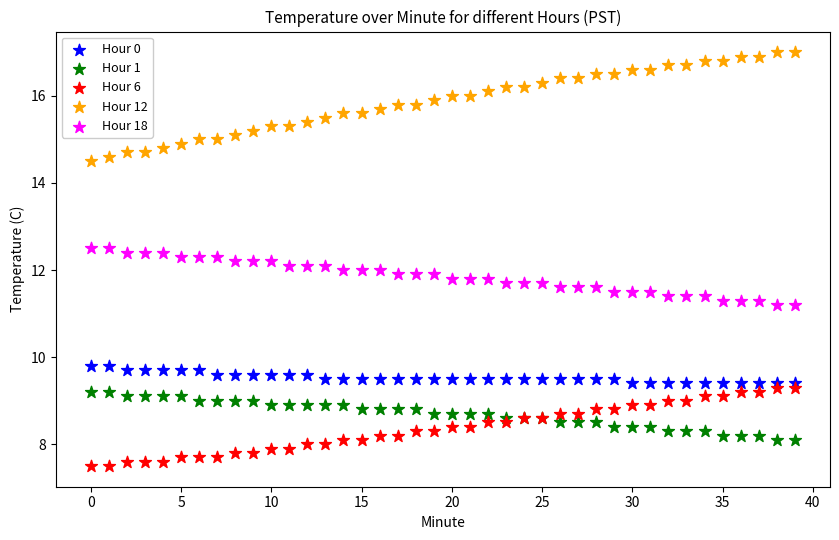

What are all the series names shown in the legend?

Hour 0, Hour 1, Hour 6, Hour 12, Hour 18